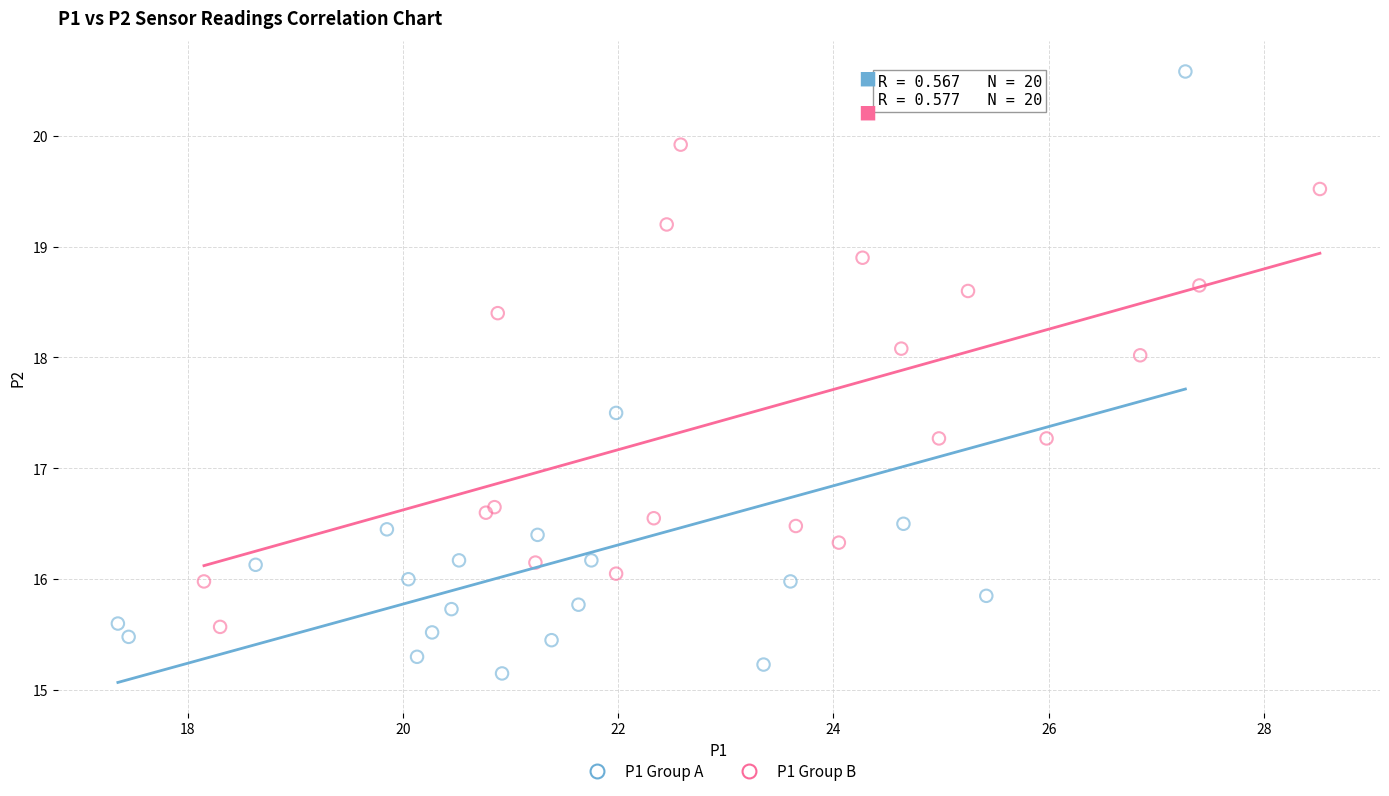

Which series has the widest spread of Y values?

P1 Group A